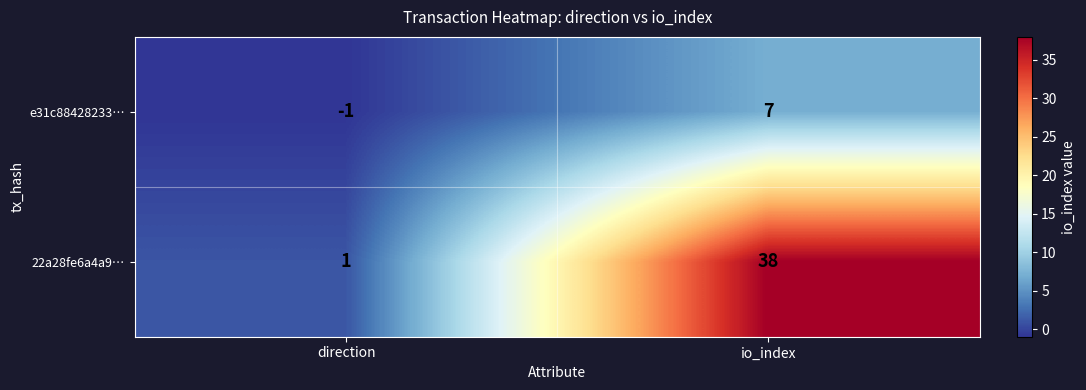

At how many categories does at least one series exceed 27?

1